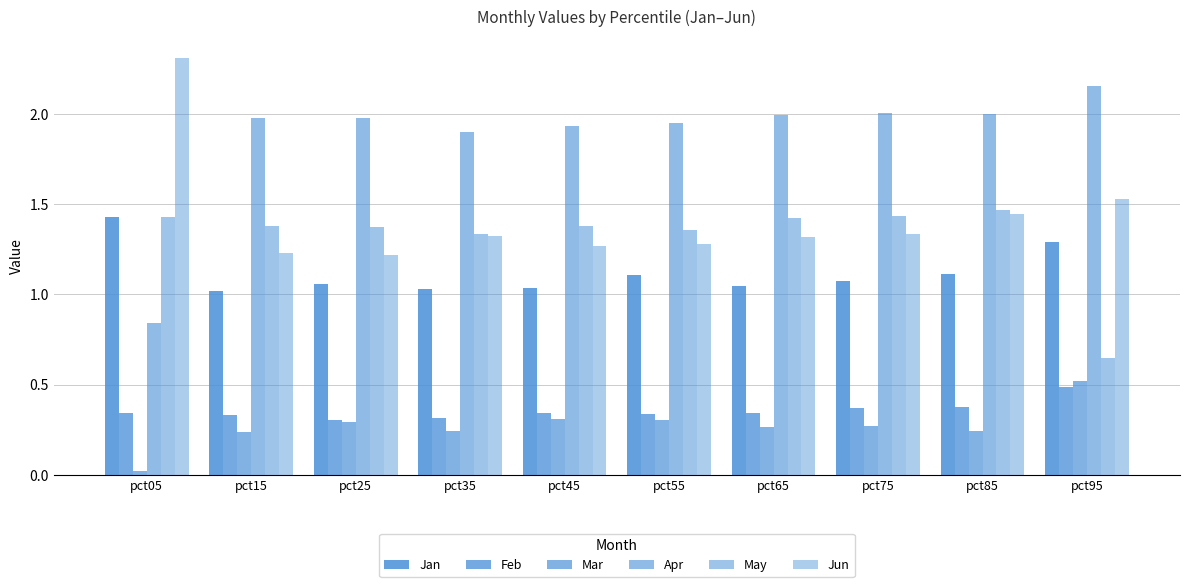

How many data points in Apr are less than 1?

1